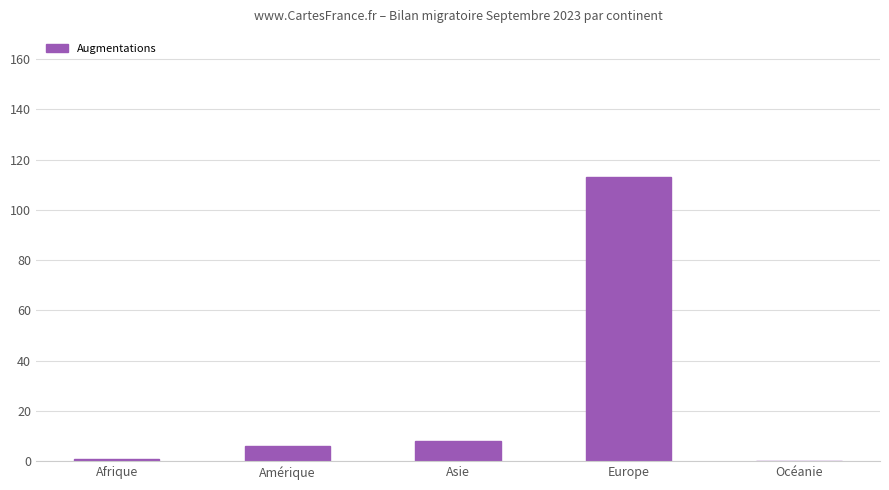

What is the sum of all values?

128